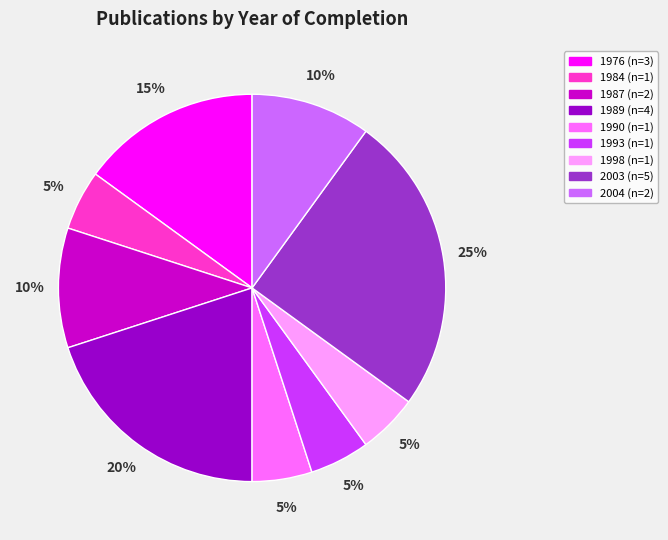

To the nearest percent, what is the difference between the largest and smallest slice percentages?

20%